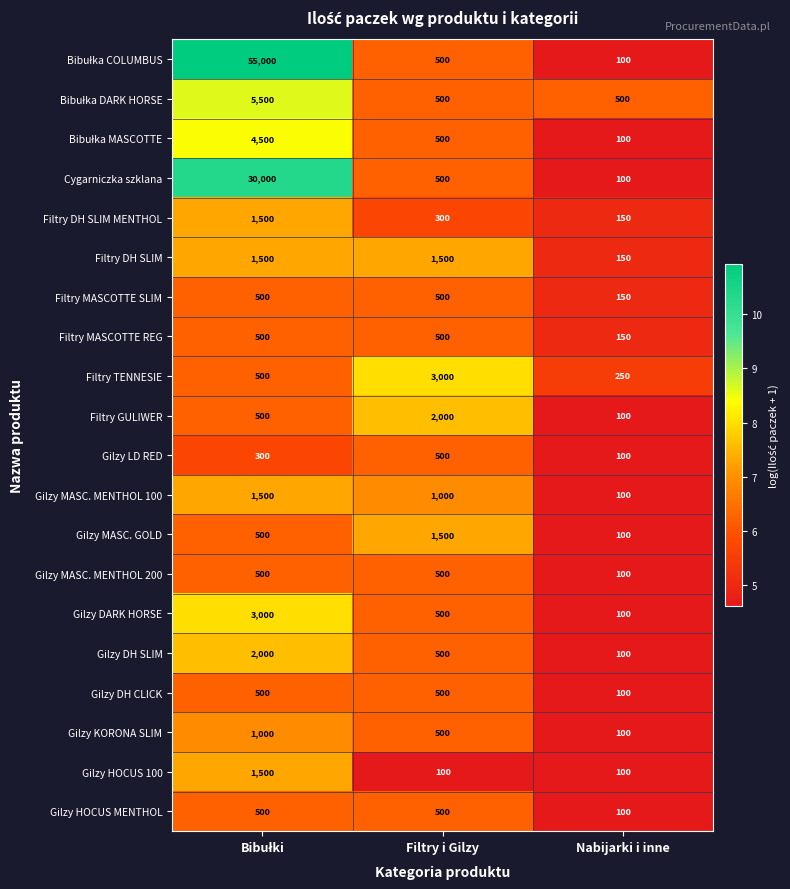

True or false: Gilzy MASC. MENTHOL 200 has a value of 100 at Nabijarki i inne.

True